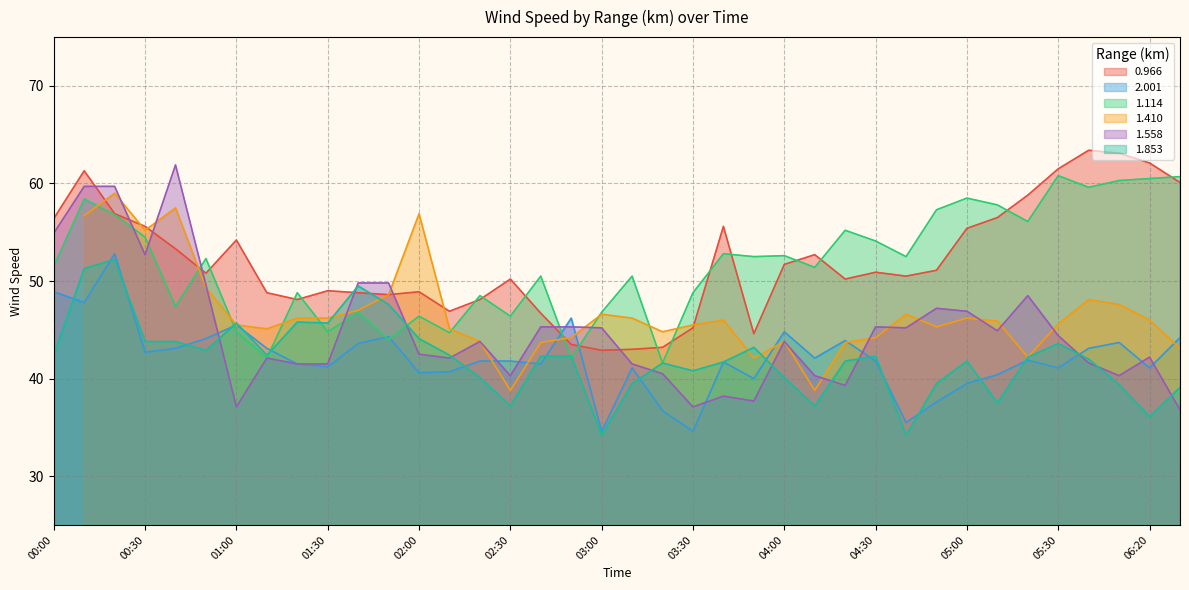

What value does the 1.114 series have at 2000/09/18 06:00?

59.6